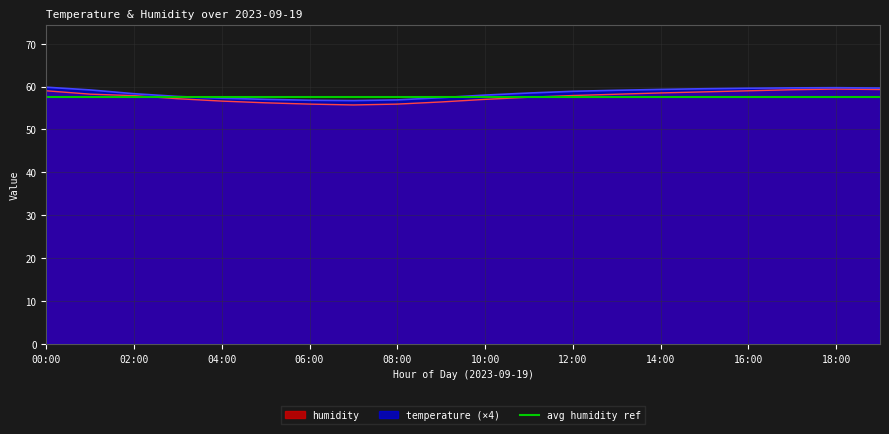

True or false: humidity has more than 0 points higher than both neighbors.

True